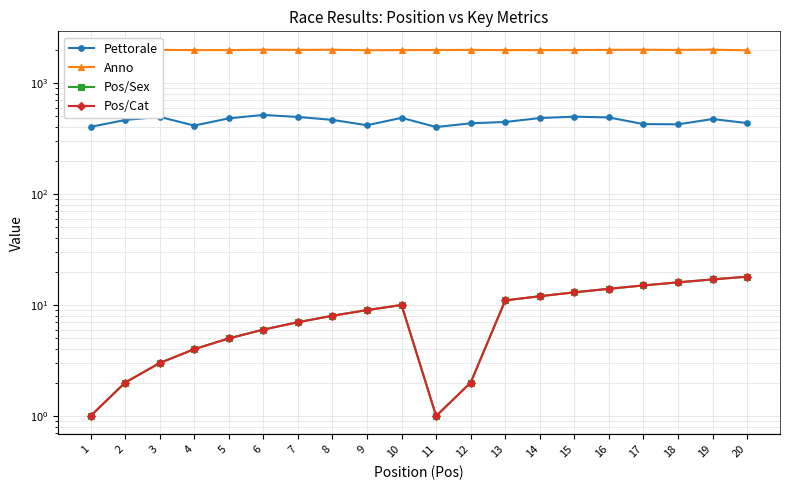

Does the chart display data point markers on the line(s)?

Yes